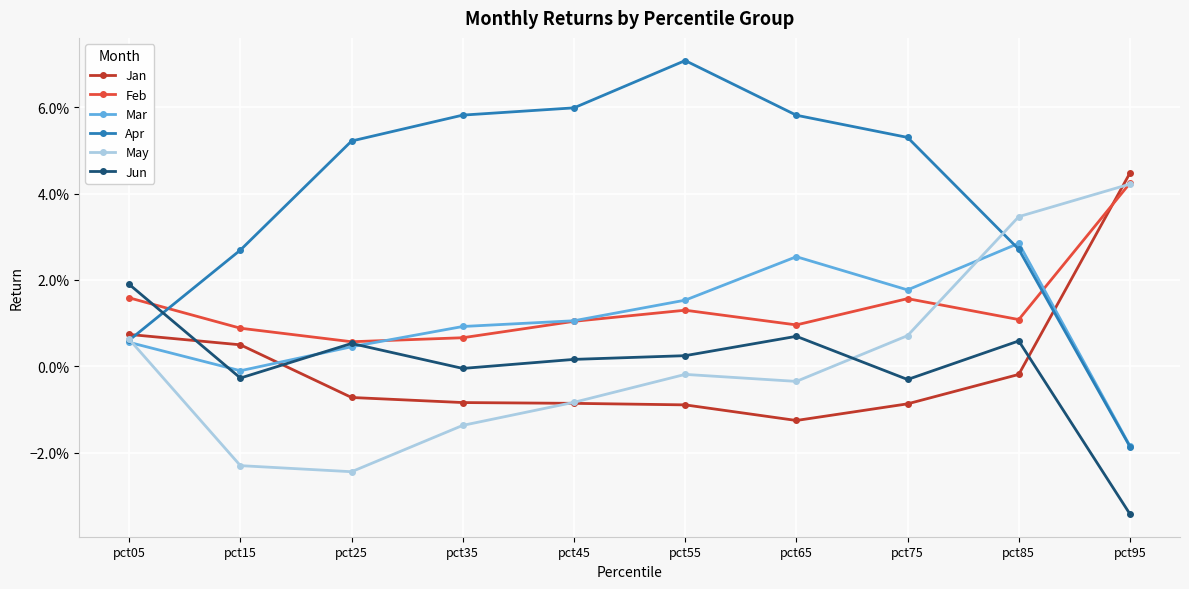

Does the chart have visible grid lines?

Yes